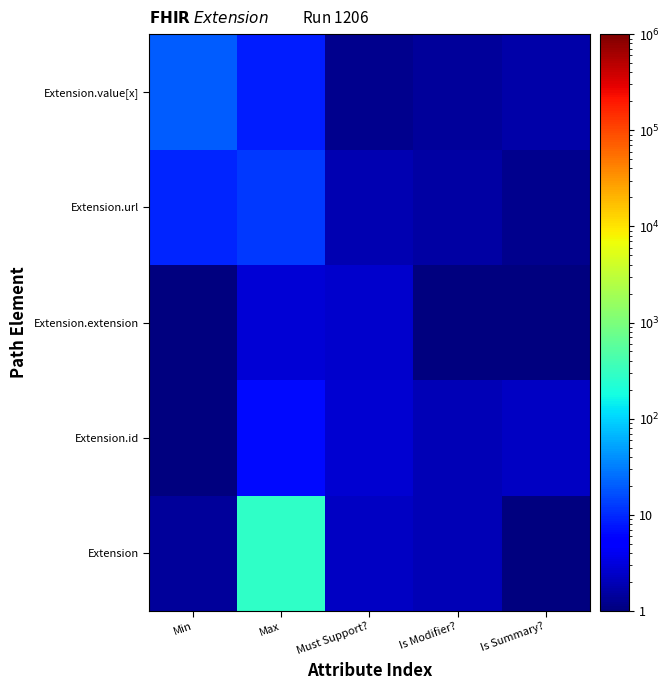

At how many categories does at least one series exceed 156?

1